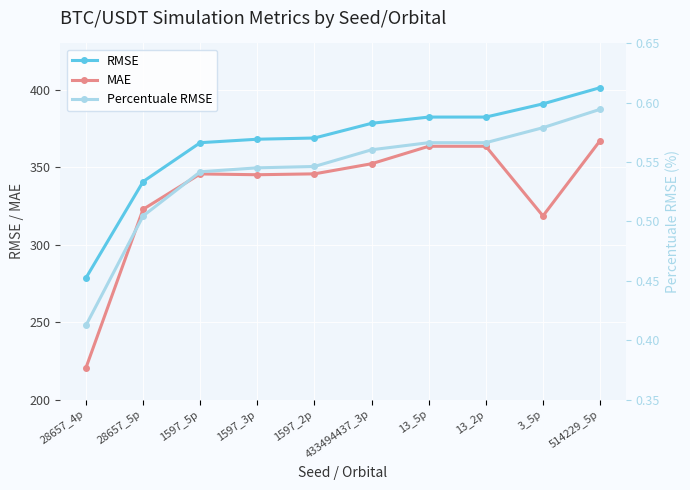

True or false: MAE and RMSE cross at least once.

False